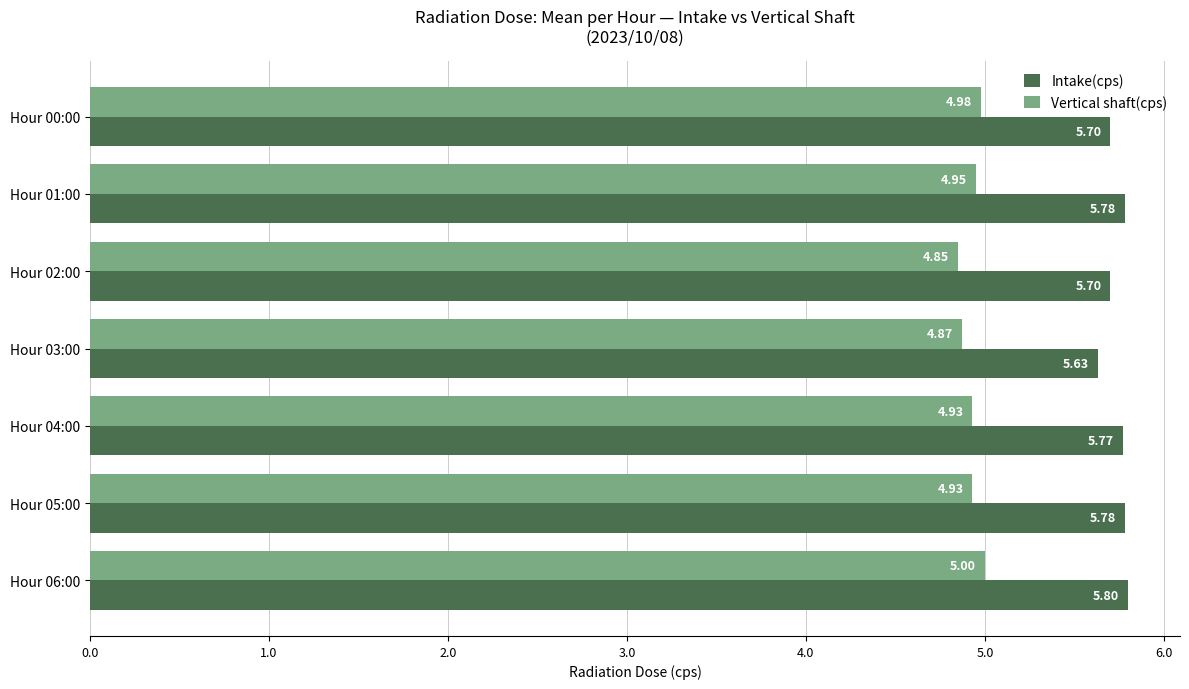

What is the sum of the Vertical shaft(cps) values at Hour 01:00 and Hour 03:00?

9.8